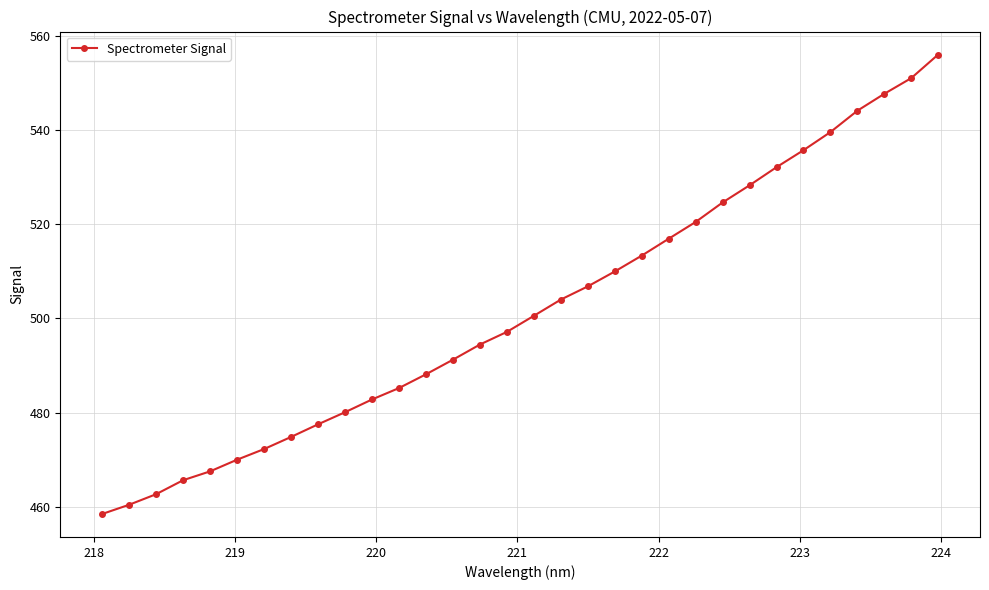

True or false: there are more than 2 points higher than both neighbors.

False